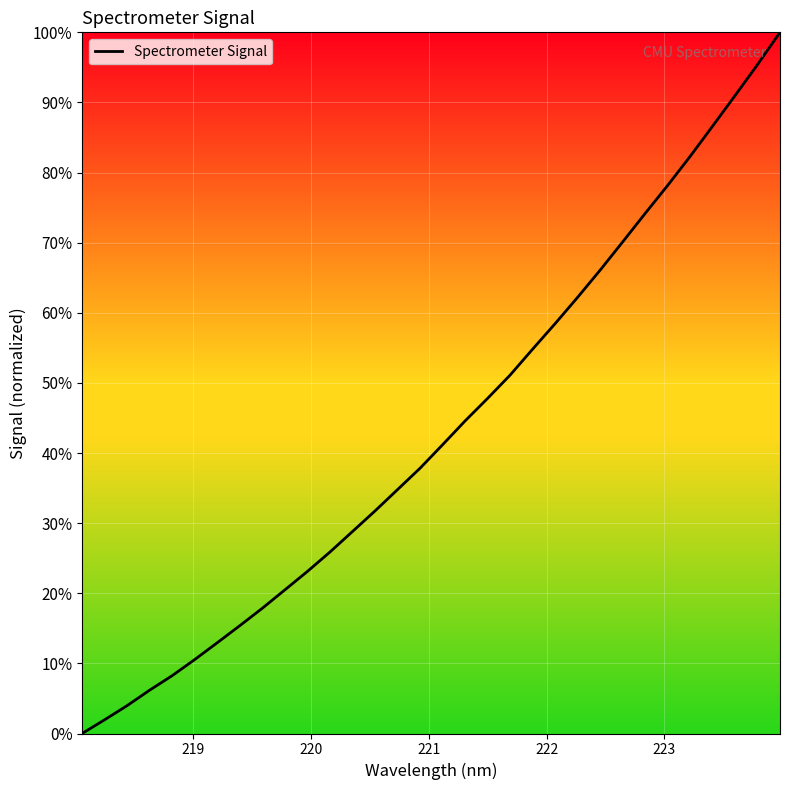

Reading left to right, list all the values displayed in this chart.

0.0	2.0	4.0	6.2	8.3	10.6	13.0	15.4	17.9	20.5	23.1	25.9	28.8	31.7	34.8	37.8	41.2	44.6	47.8	51.1	54.8	58.4	62.2	66.1	70.1	74.2	78.1	82.3	86.6	91.0	95.4	100.0